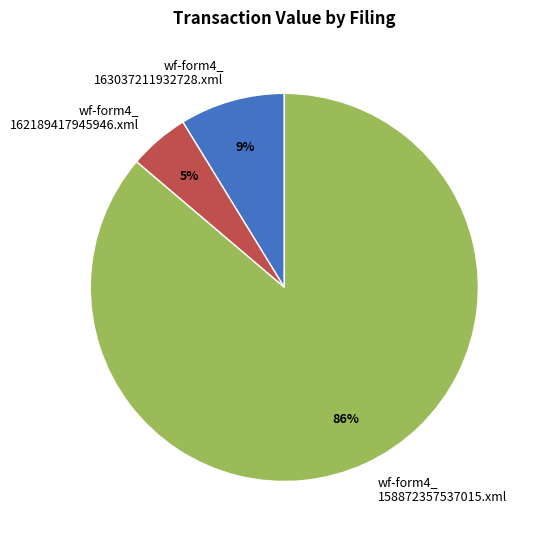

How many slices are in this pie chart?

3